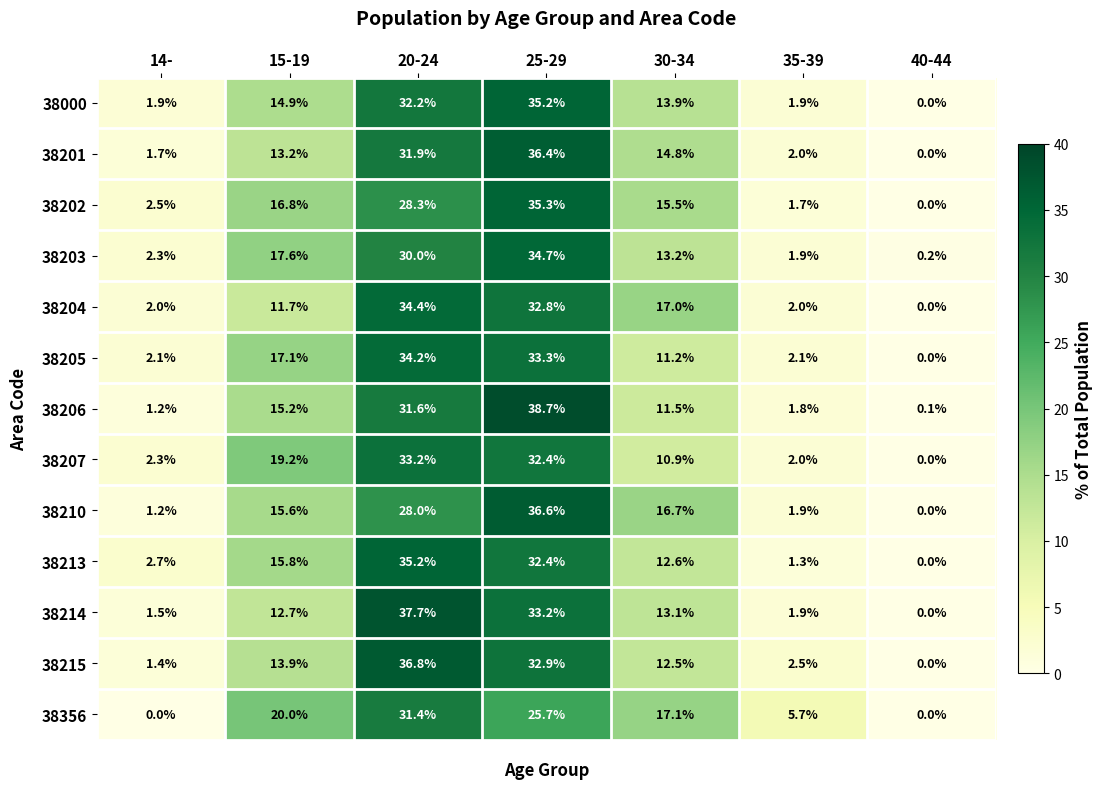

What is the difference between the maximum and second lowest values in the 38210 series?

35.4